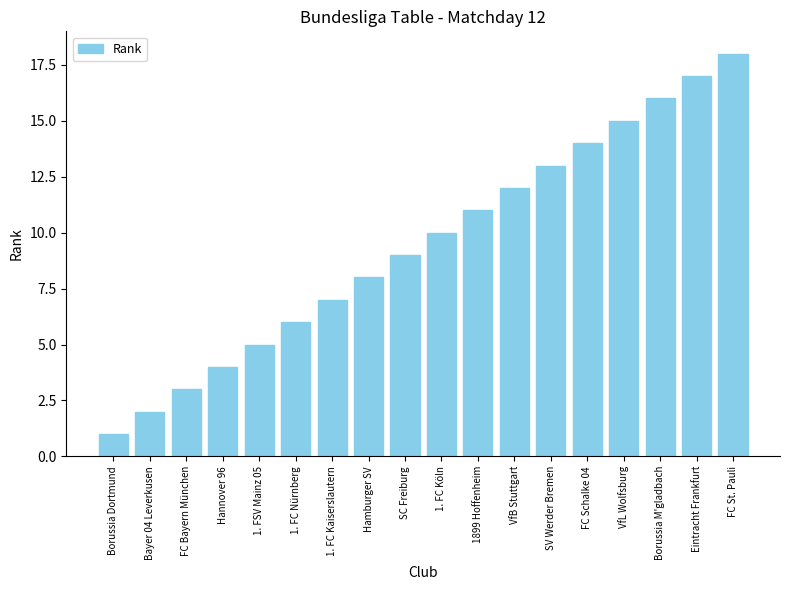

Reading left to right, extract all data points from this chart.

1	2	3	4	5	6	7	8	9	10	11	12	13	14	15	16	17	18